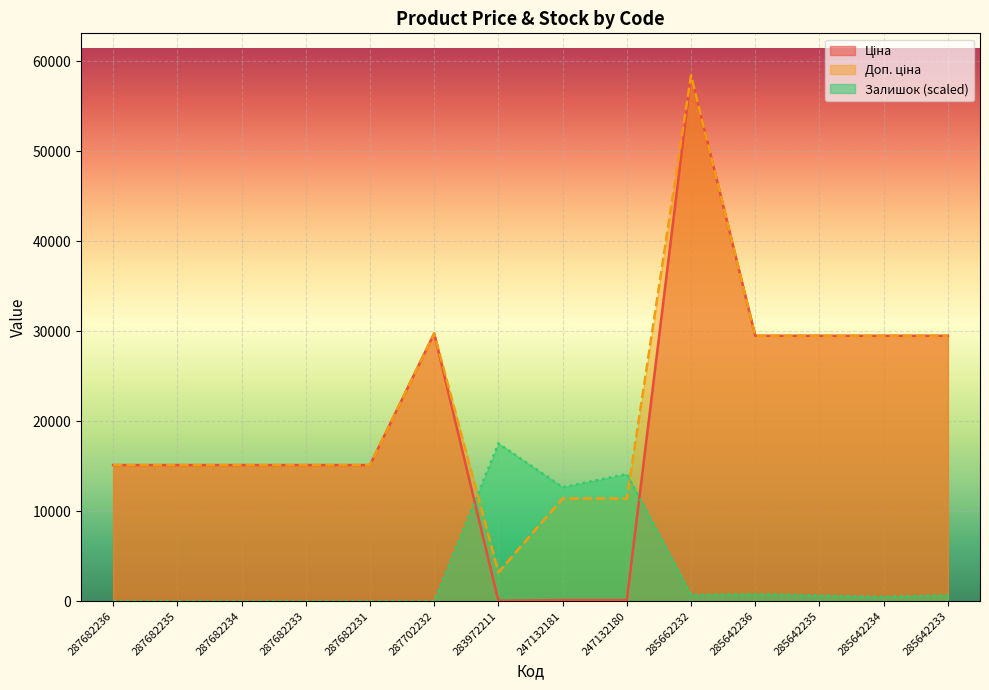

At 285642234, list the series in order from smallest to largest.

Залишок, Ціна, Доп. ціна